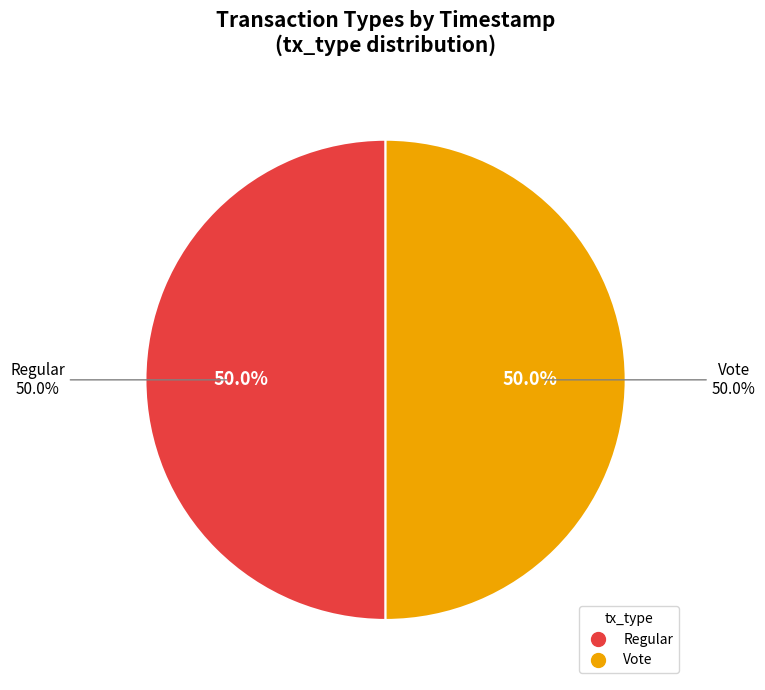

True or false: Vote accounts for 58% of the total.

False